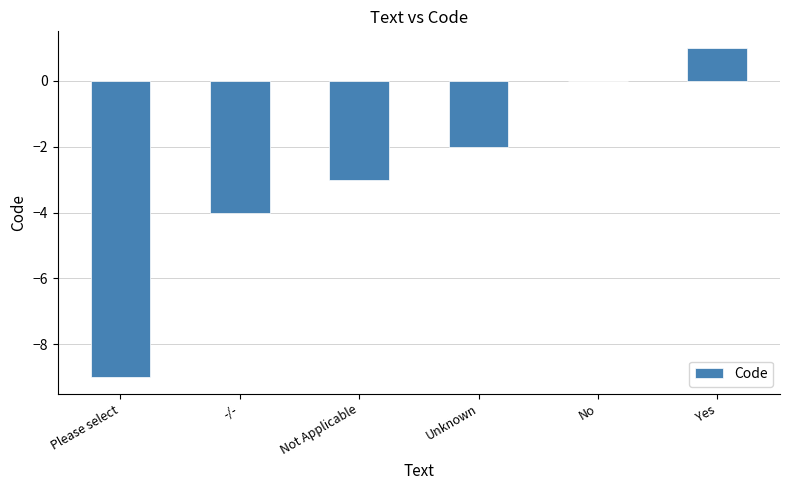

Read the value at -/-.

-4